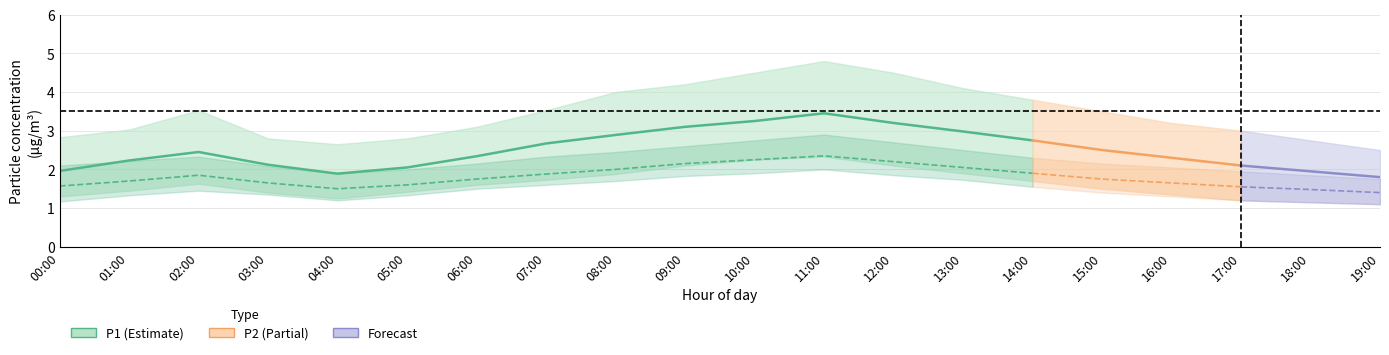

The P2_hi series shows 2.6 at 09:00. True or false?

True